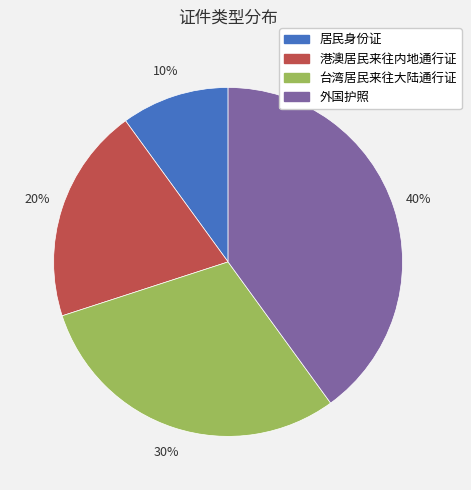

Is there any slice that represents more than half of the pie?

No